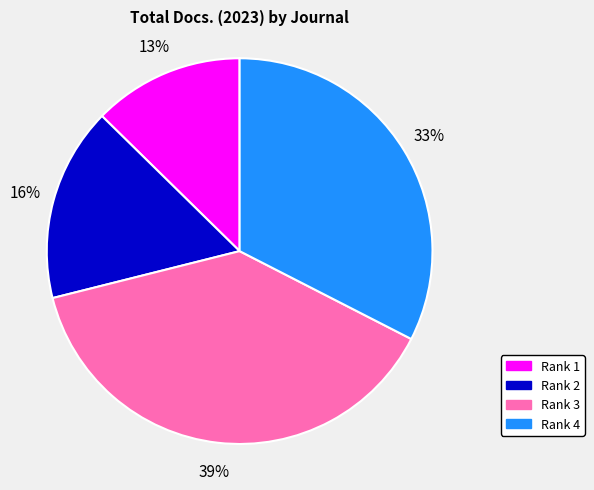

Does any single category account for the majority?

No